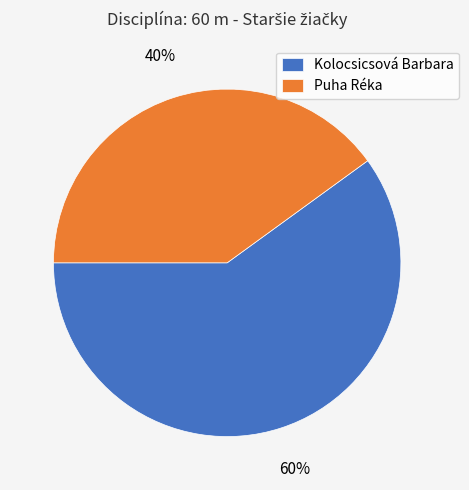

The Puha Réka slice represents 46% of the pie. True or false?

False